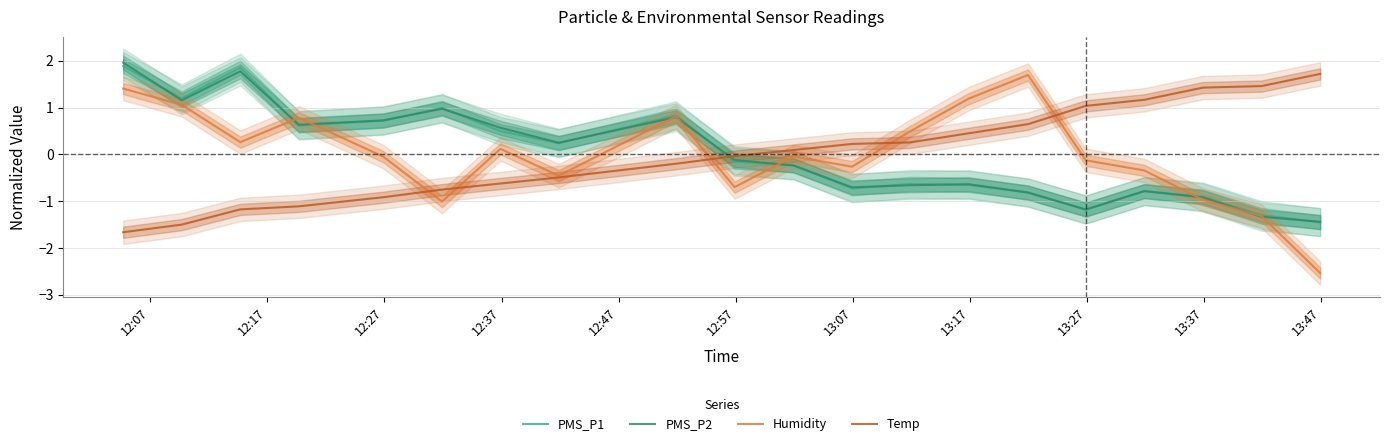

Reading left to right, what are all the values shown in this chart?

PMS_P1: 1.9	1.2	1.9	0.6	0.7	1.0	0.5	0.2	0.8	-0.2	-0.2	-0.7	-0.6	-0.7	-0.8	-1.2	-0.8	-0.9	-1.3	-1.5
PMS_P2: 2.0	1.2	1.8	0.6	0.7	1.0	0.6	0.2	0.8	-0.1	-0.2	-0.7	-0.7	-0.6	-0.8	-1.2	-0.8	-0.9	-1.3	-1.4
Humidity: 1.4	1.1	0.3	0.8	-0.0	-1.0	0.1	-0.5	0.8	-0.7	-0.0	-0.3	0.5	1.2	1.7	-0.1	-0.3	-1.0	-1.3	-2.5
Temp: -1.7	-1.5	-1.2	-1.1	-0.9	-0.8	-0.6	-0.5	-0.2	-0.0	0.1	0.2	0.3	0.5	0.6	1.0	1.2	1.4	1.5	1.7